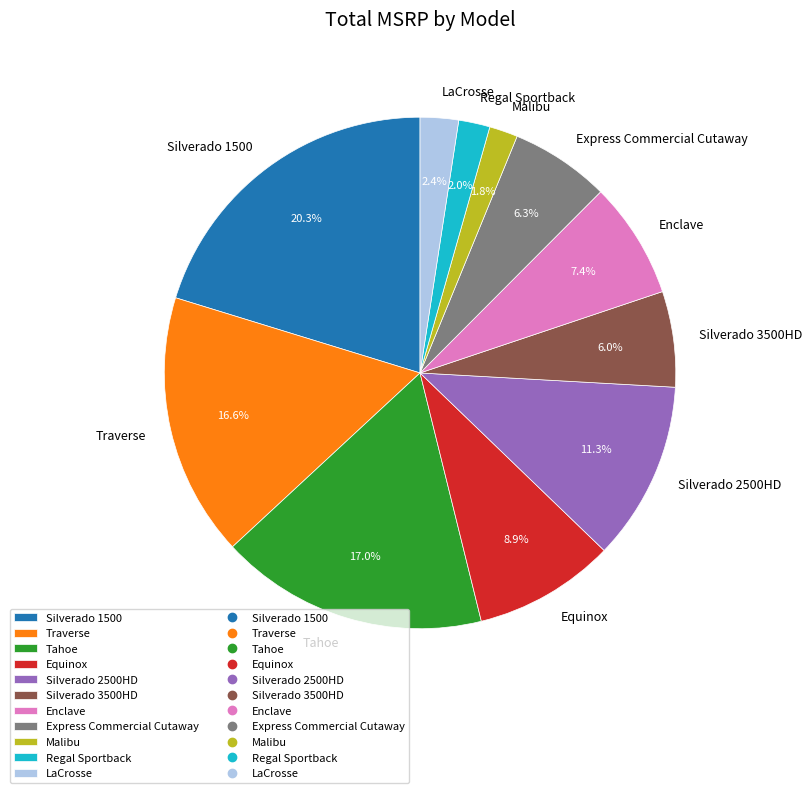

To the nearest percent, what portion does Malibu represent?

2%